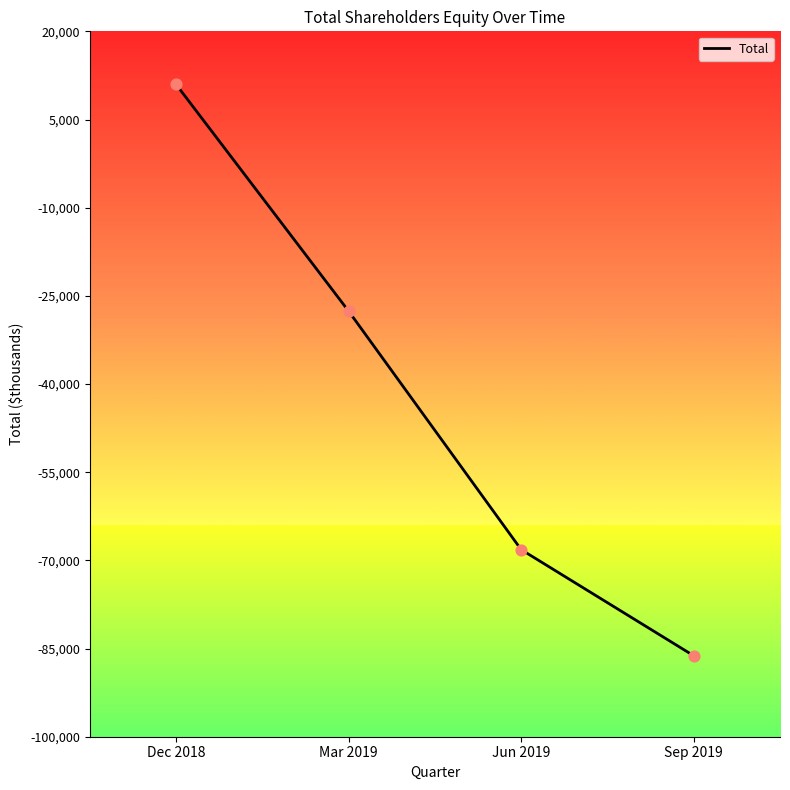

Which has a higher value, Dec 2018 or Jun 2019?

Dec 2018